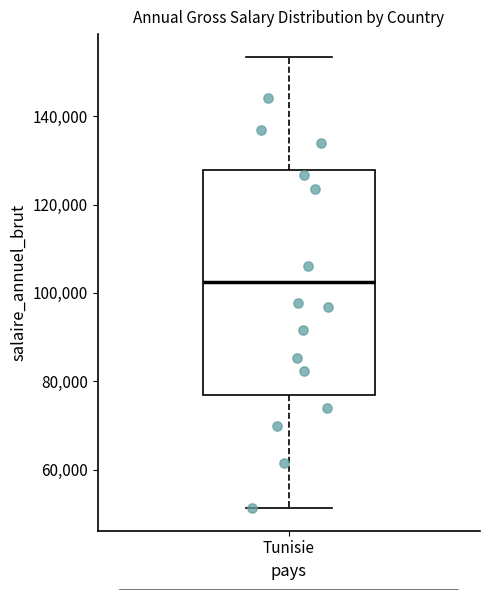

Read this box plot against the y-axis: the position of the median line, the range covered by the box, and the ends of both whiskers. The values are not printed on the chart, so give them approximately, as read against the axis.

median 102000, box 76000 to 128000, whiskers 52000 to 154000